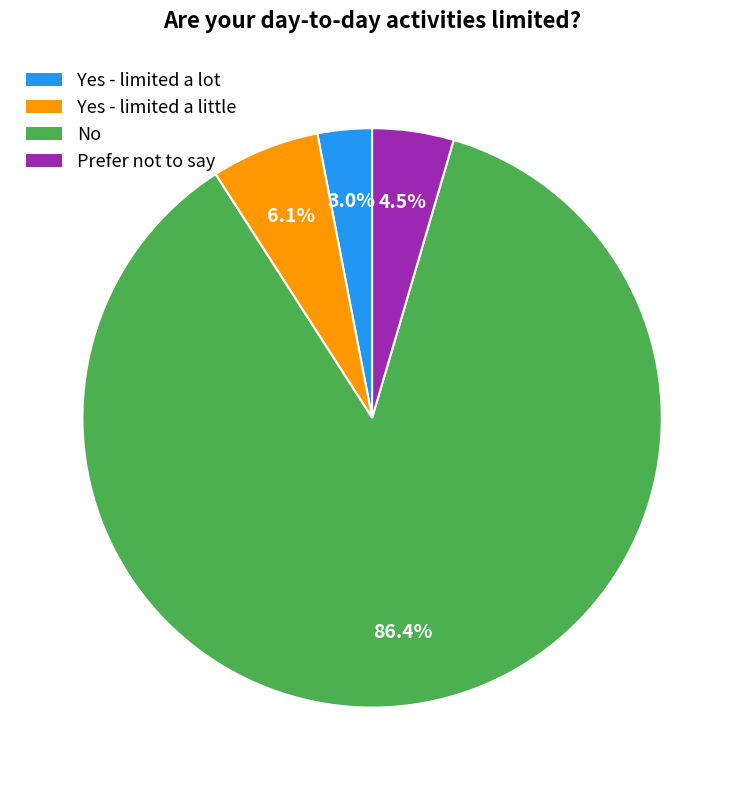

The Yes - limited a little slice represents 6% of the pie. True or false?

True